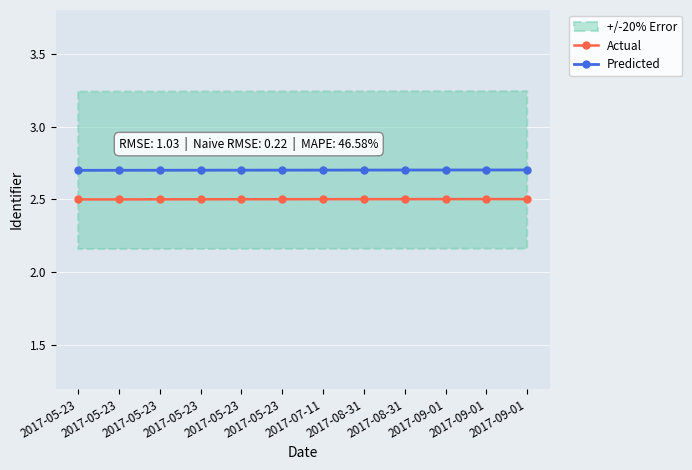

Rank the series by their average value, from highest to lowest.

Predicted, Actual